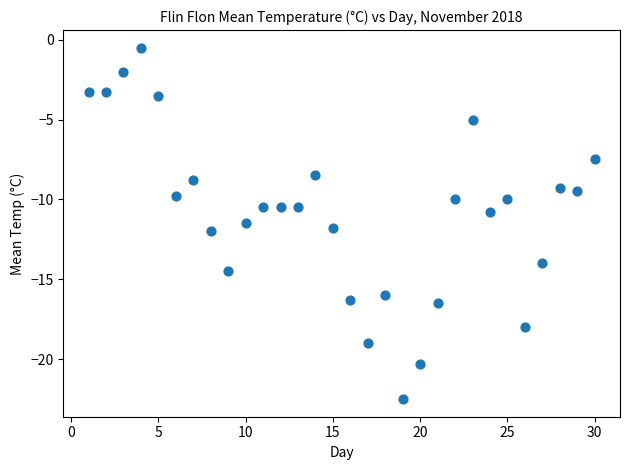

What is the range of Y values (max minus min)?

22.0